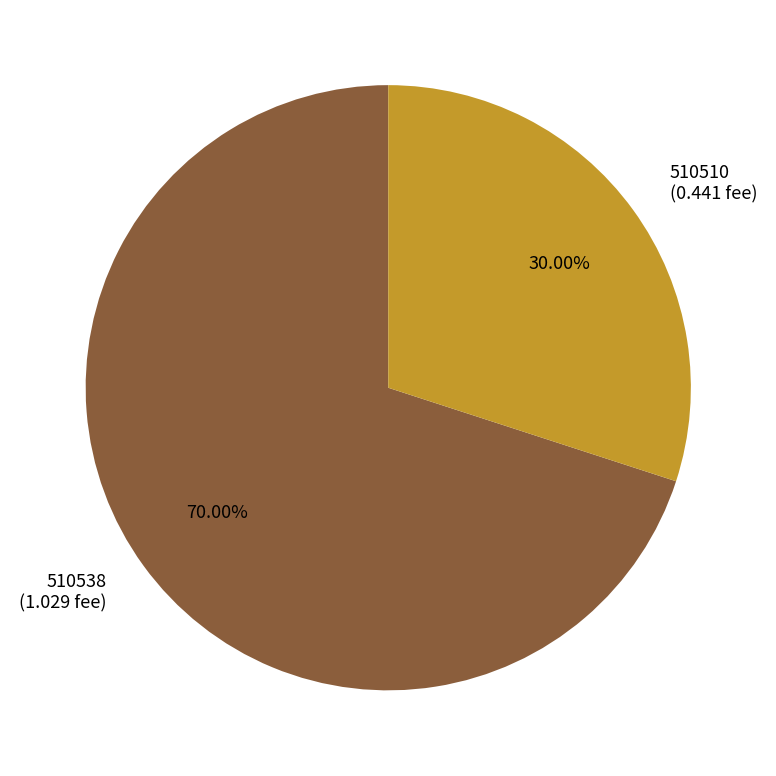

To the nearest percent, what portion does 510538 represent?

70%